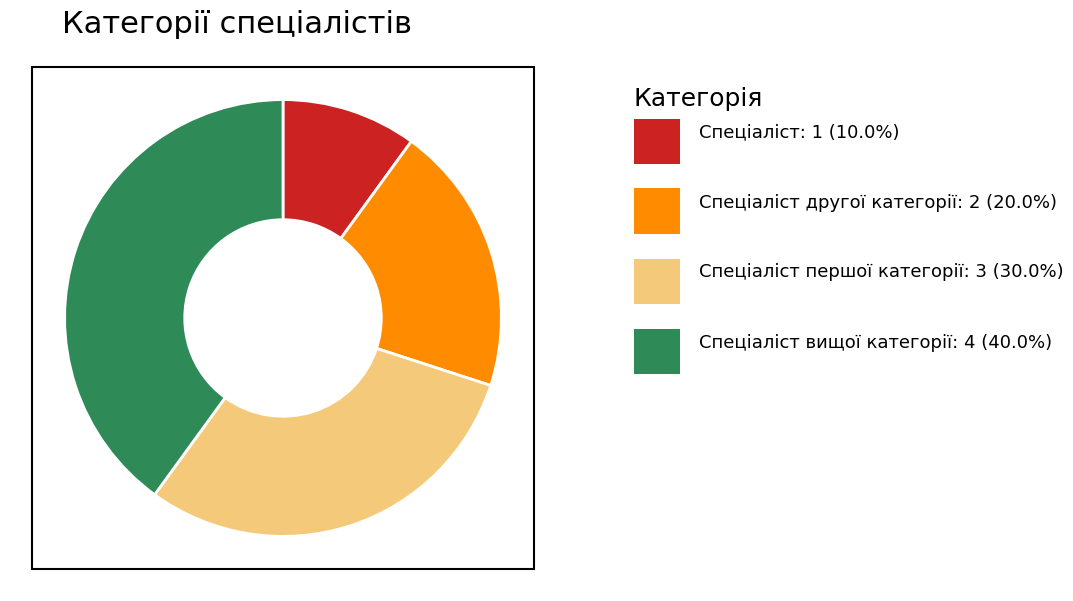

Does any single category account for the majority?

No